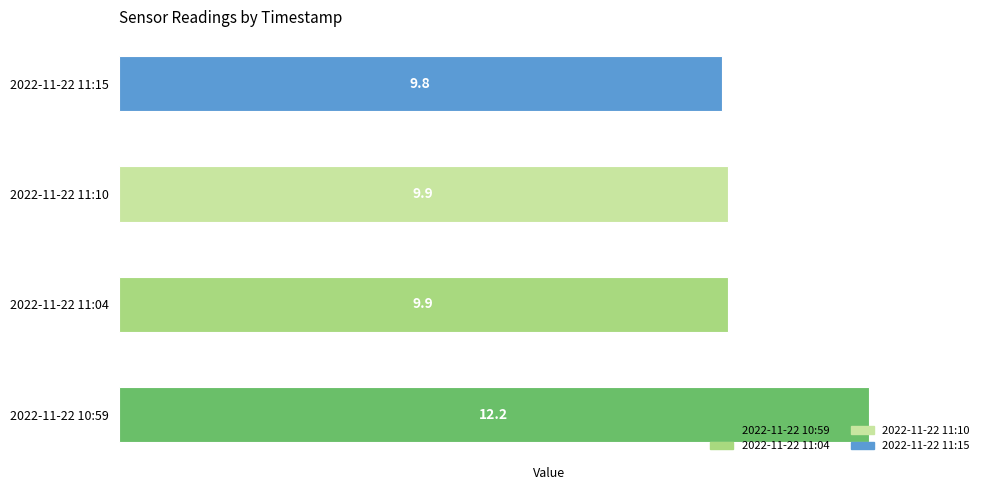

Read the value at 2022-11-22 11:04.

9.9